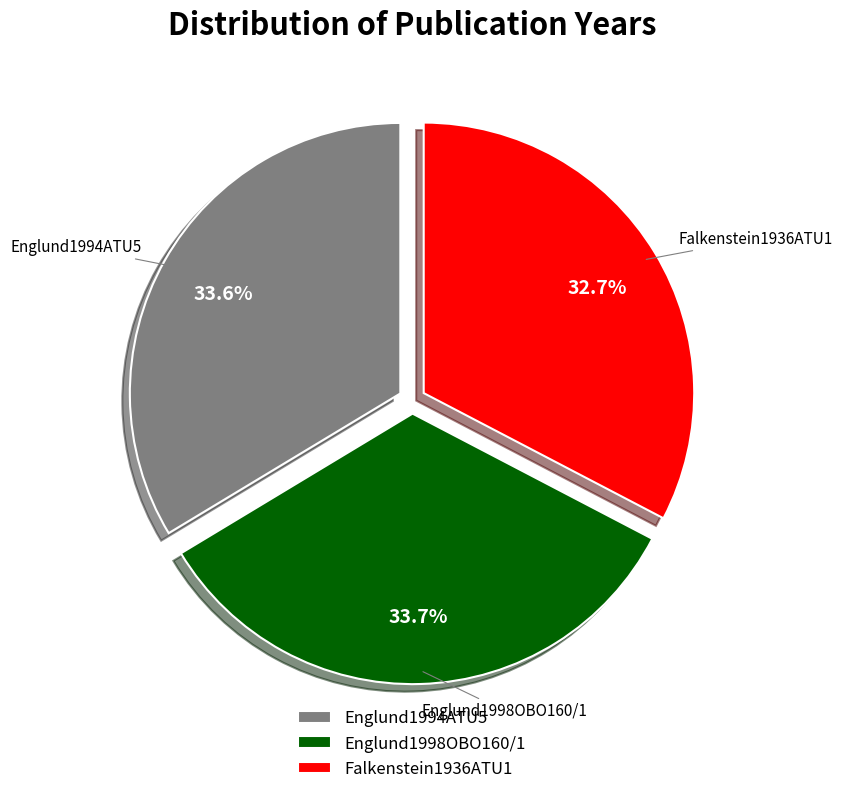

To the nearest percent, what percentage of the pie is Englund1998OBO160/1?

34%